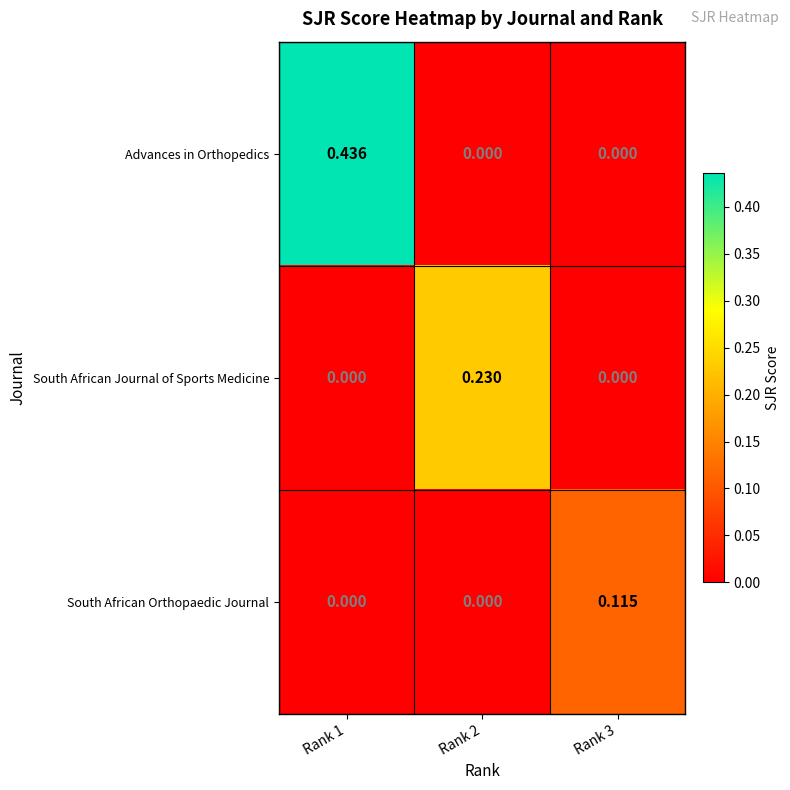

At which category is the sum across all series the highest?

Rank 1